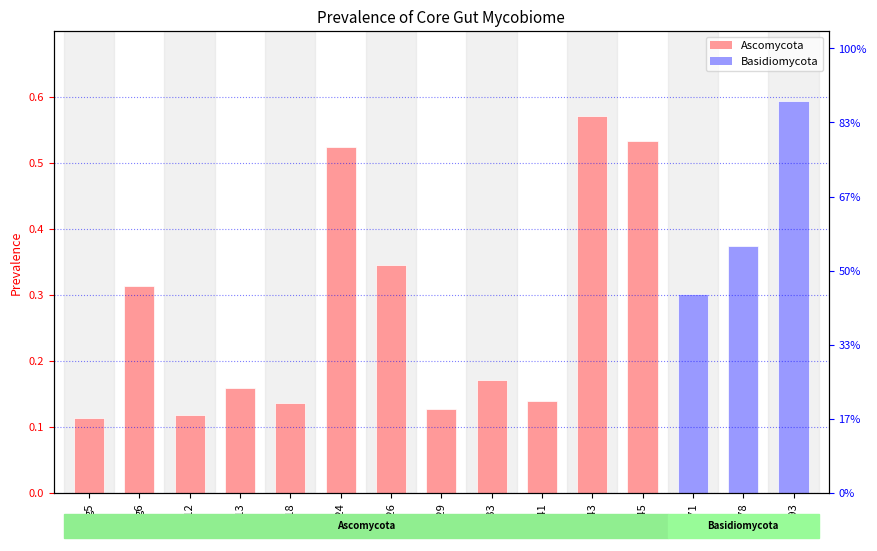

The chart shows a value of 0.2 at g24. True or false?

False